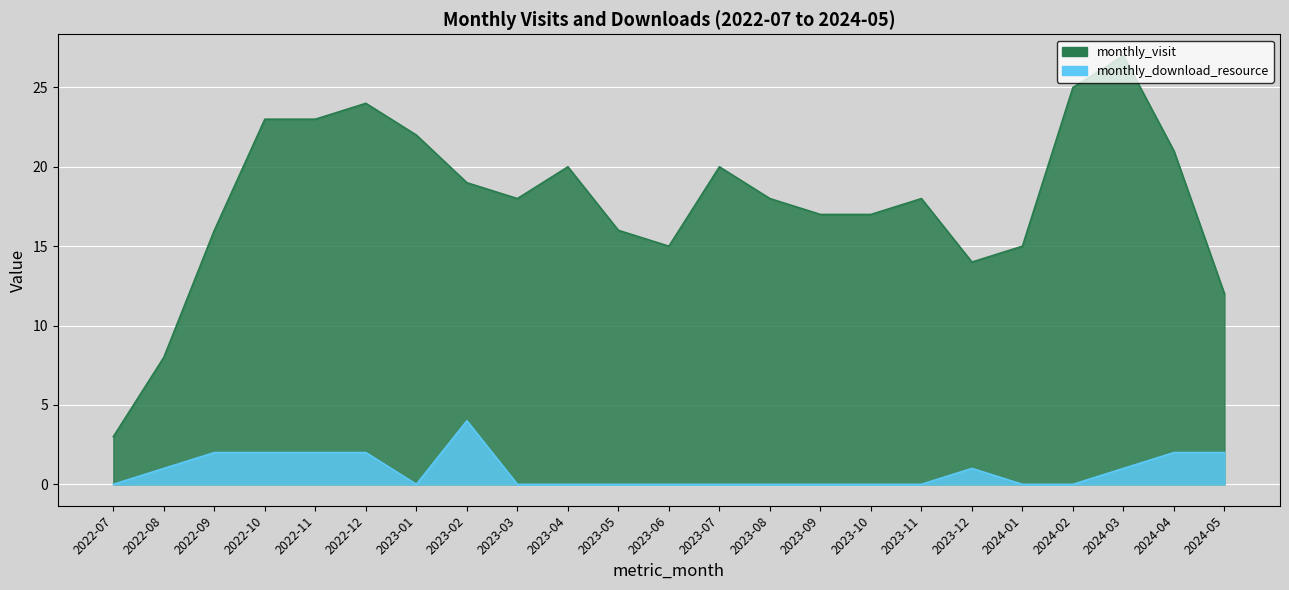

Which category has the highest value in the monthly_visit series?

2024-03